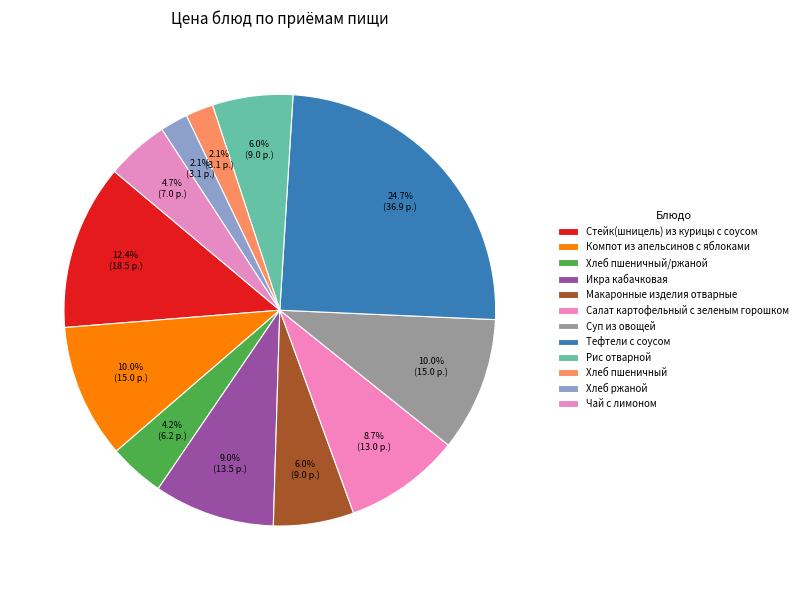

What percentage is the Тефтели с соусом slice, to the nearest percent?

25%